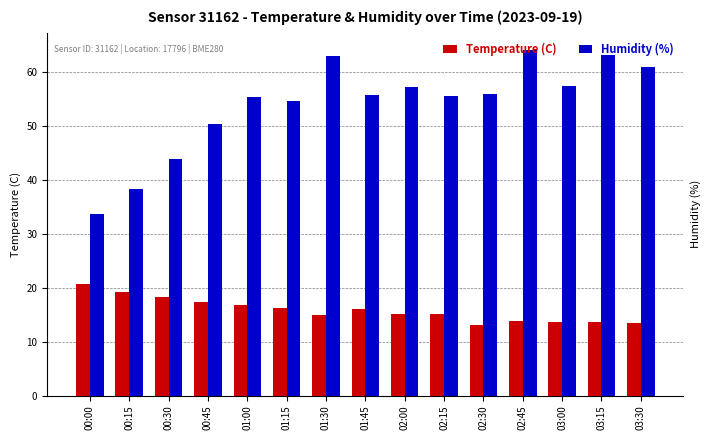

What is the greatest value displayed?

64.0